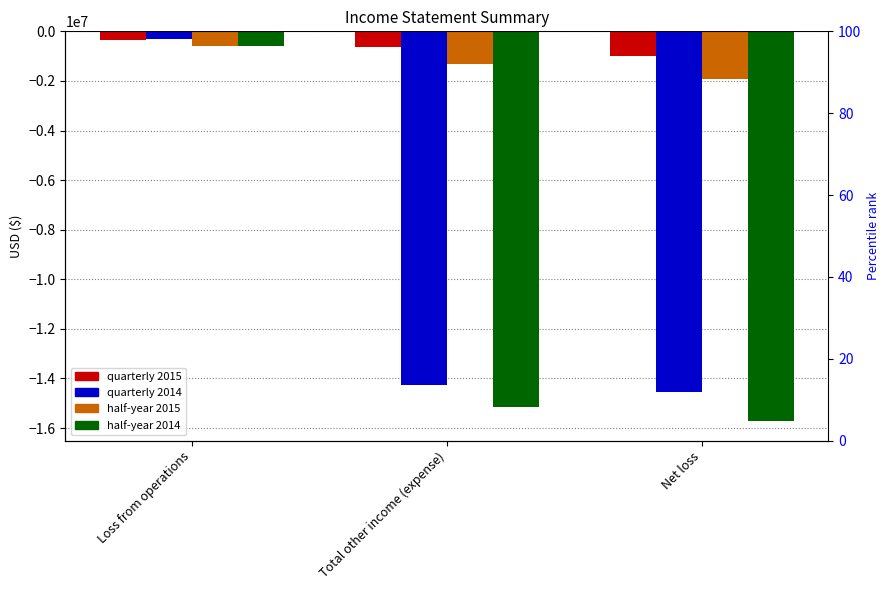

What position from the left is Total other income (expense)?

2